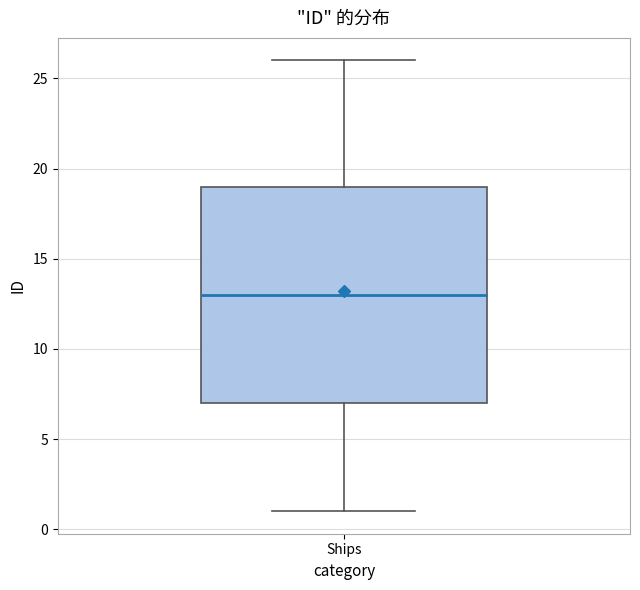

Where does the upper whisker of the box for Ships end on the y-axis? The values are not printed on the chart, so give them approximately, as read against the axis.

26